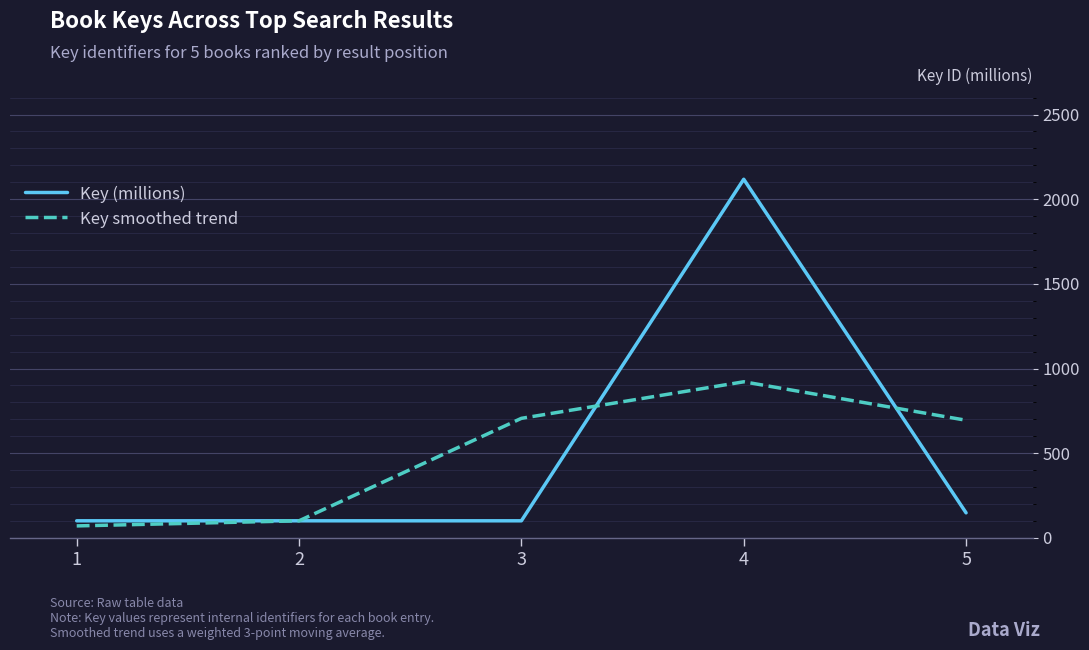

What is the minimum value for Key smoothed trend?

70.3